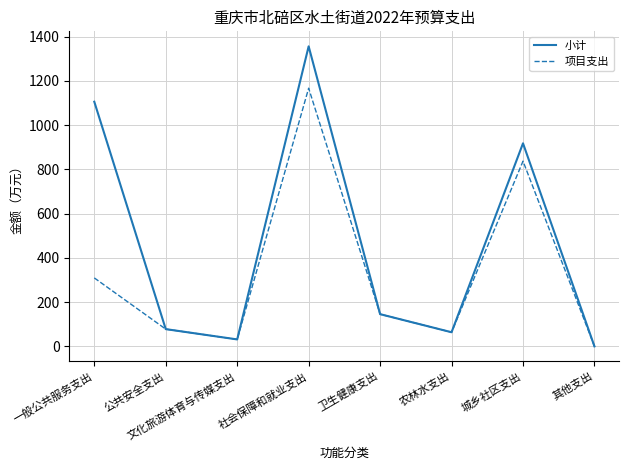

Reading left to right, what are all the values shown in this chart?

小计: 一般公共服务支出=1105.7	公共安全支出=78.0	文化旅游体育与传媒支出=31.4	社会保障和就业支出=1356.0	卫生健康支出=145.6	农林水支出=63.9	城乡社区支出=917.7	其他支出=0.0
项目支出: 一般公共服务支出=309.4	公共安全支出=78.0	文化旅游体育与传媒支出=31.4	社会保障和就业支出=1166.8	卫生健康支出=145.6	农林水支出=63.9	城乡社区支出=837.1	其他支出=0.0